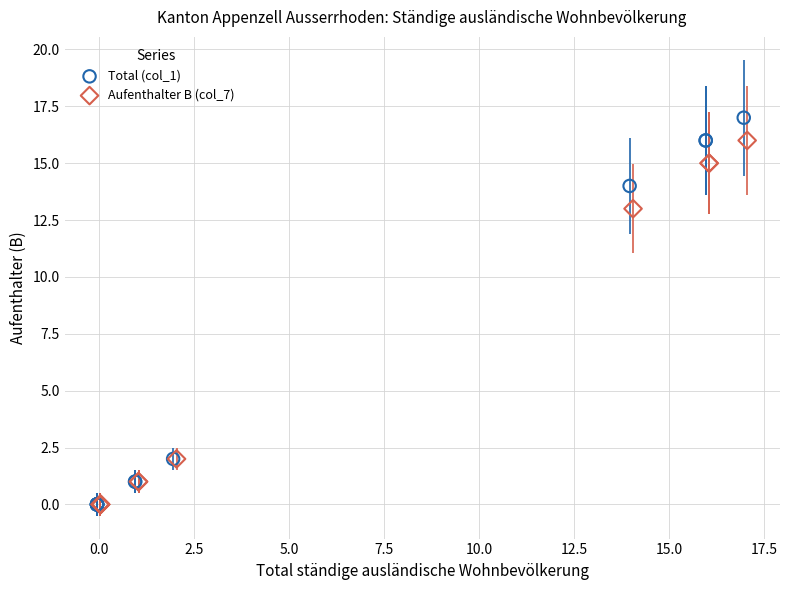

What are all the series names shown in the legend?

Total (col_1), Aufenthalter B (col_7)